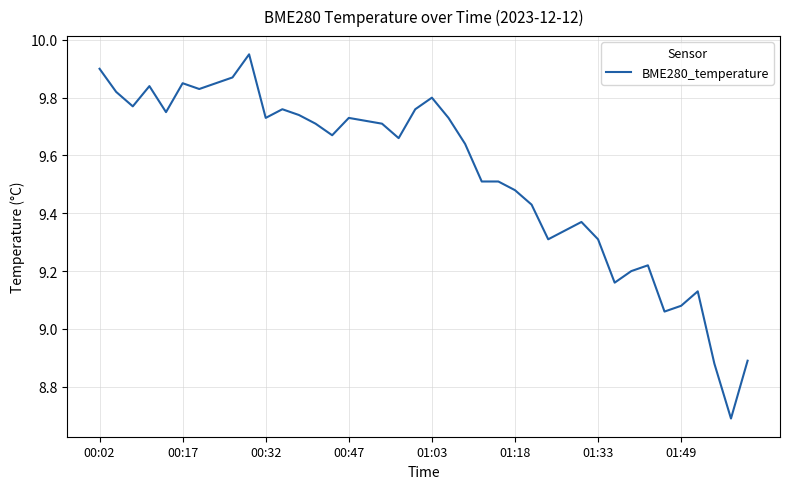

What is the difference between the maximum and minimum values?

1.3